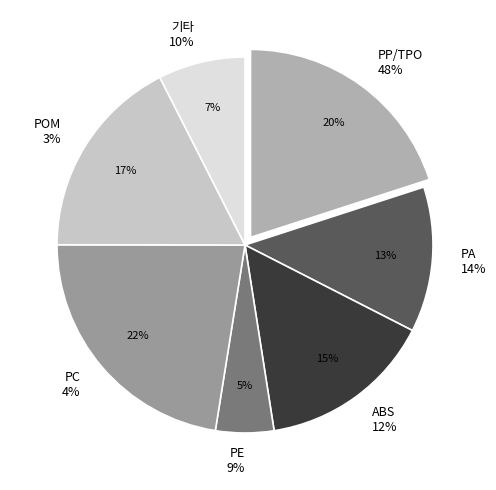

How many segments does this pie chart have?

7